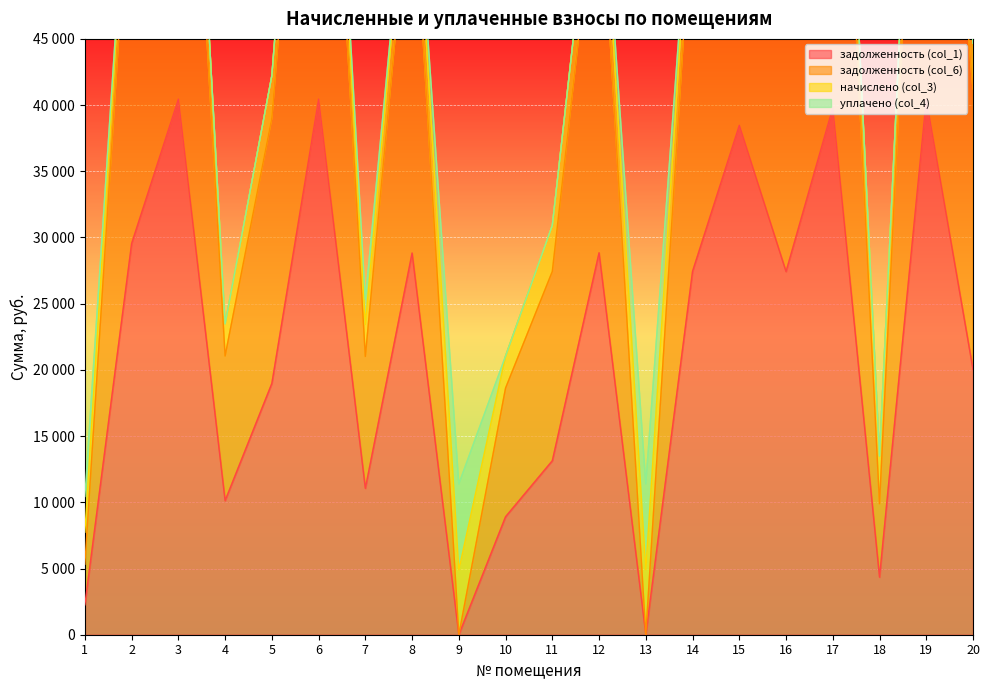

Does the chart display data point markers on the line(s)?

No